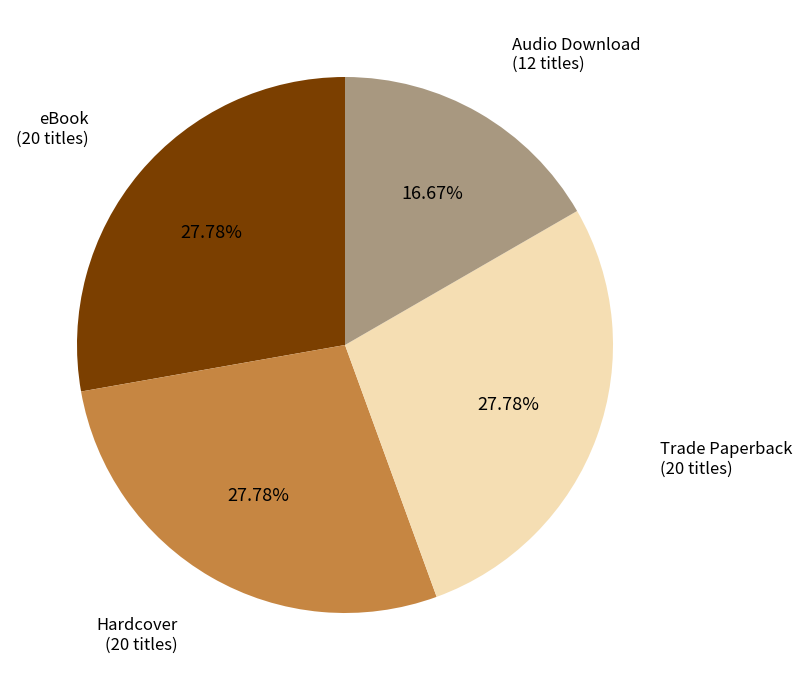

Is the sum of Audio Download and Trade Paperback greater than half?

No